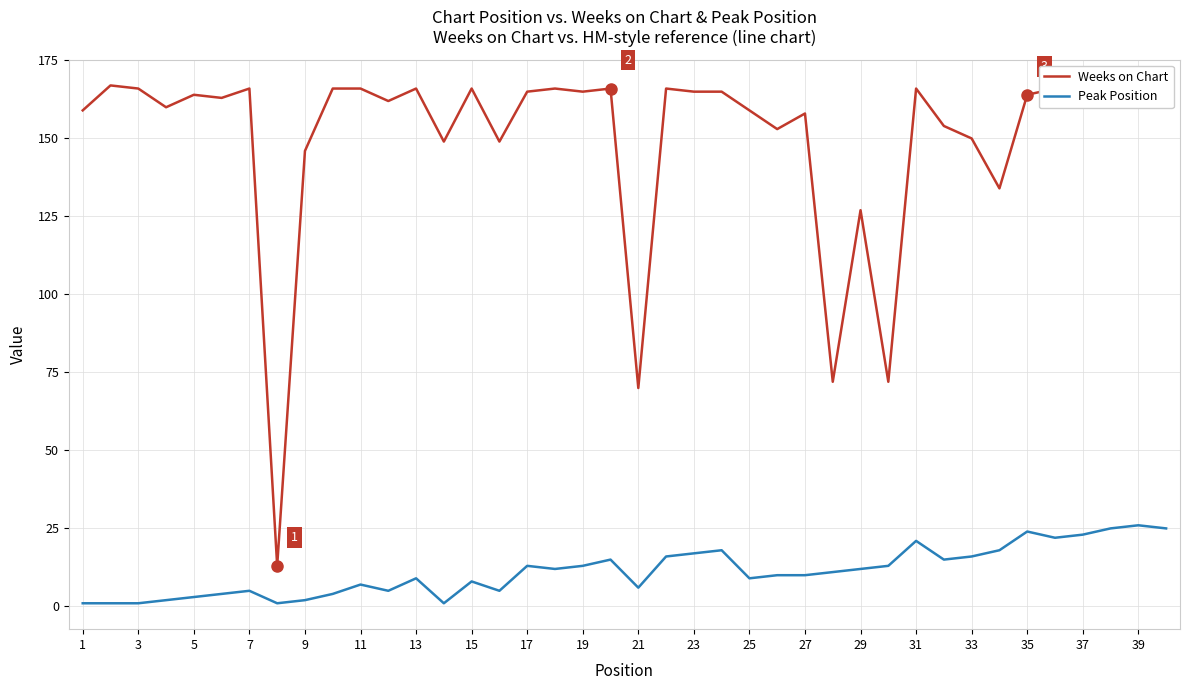

Does the chart display data point markers on the line(s)?

No